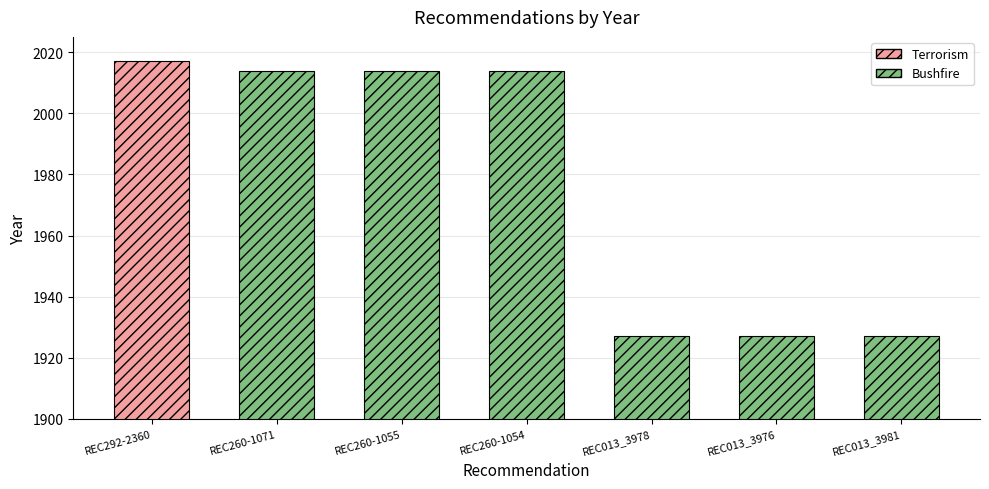

What is the difference between the values at REC260-1071 and REC013_3981?

87